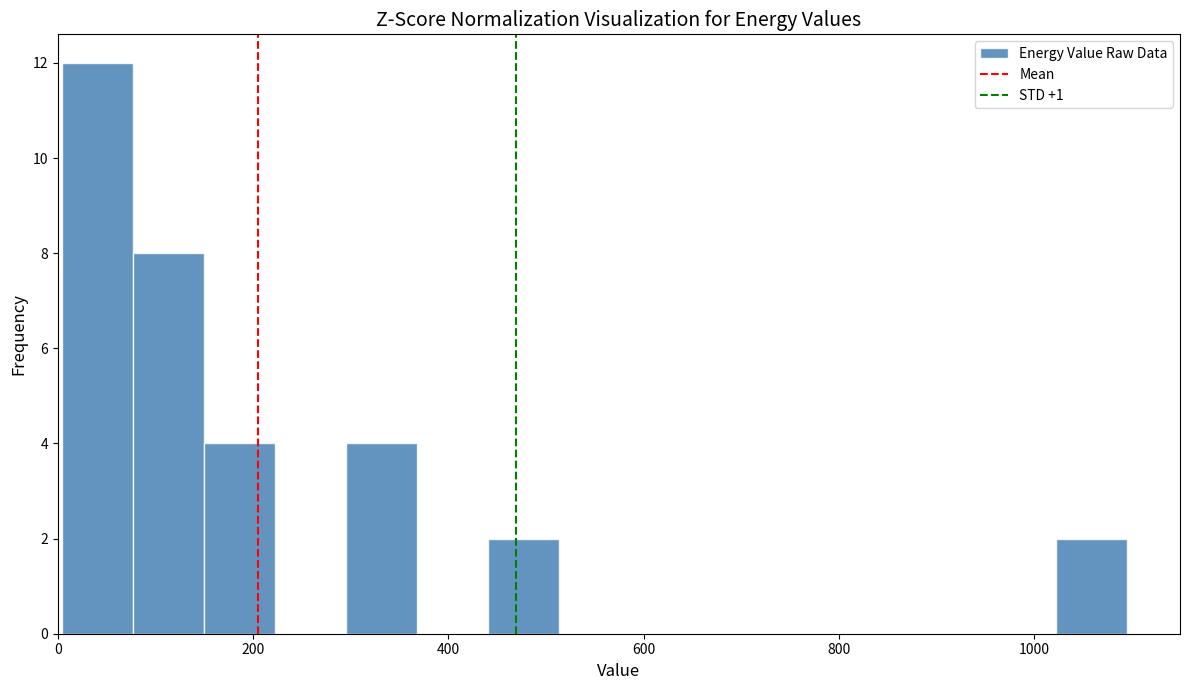

Around what value on the x-axis is the tallest bar? Give the approximate position of its centre, as read against the axis.

40